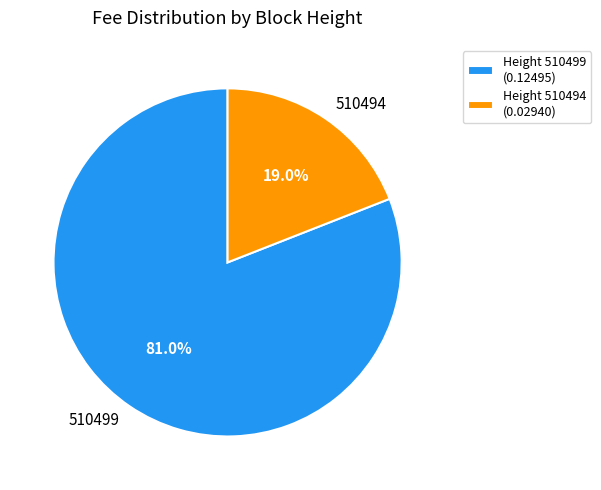

To the nearest percent, what portion does 510499 represent?

81%